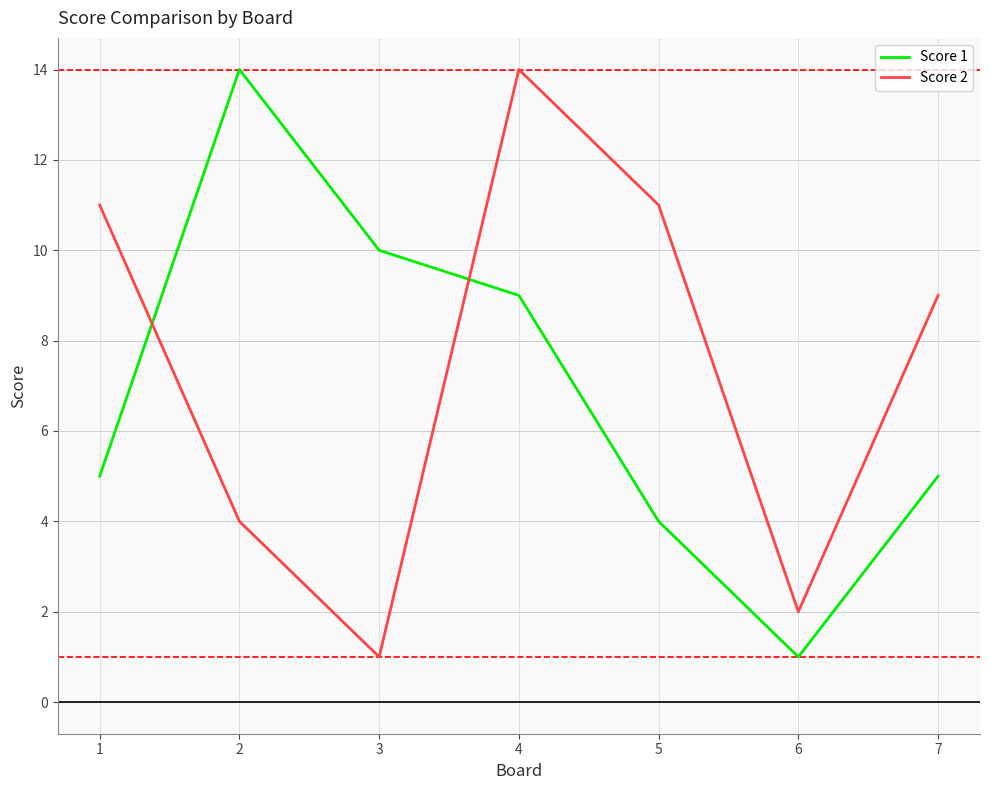

At which category does Score 2 reach its first local peak?

4